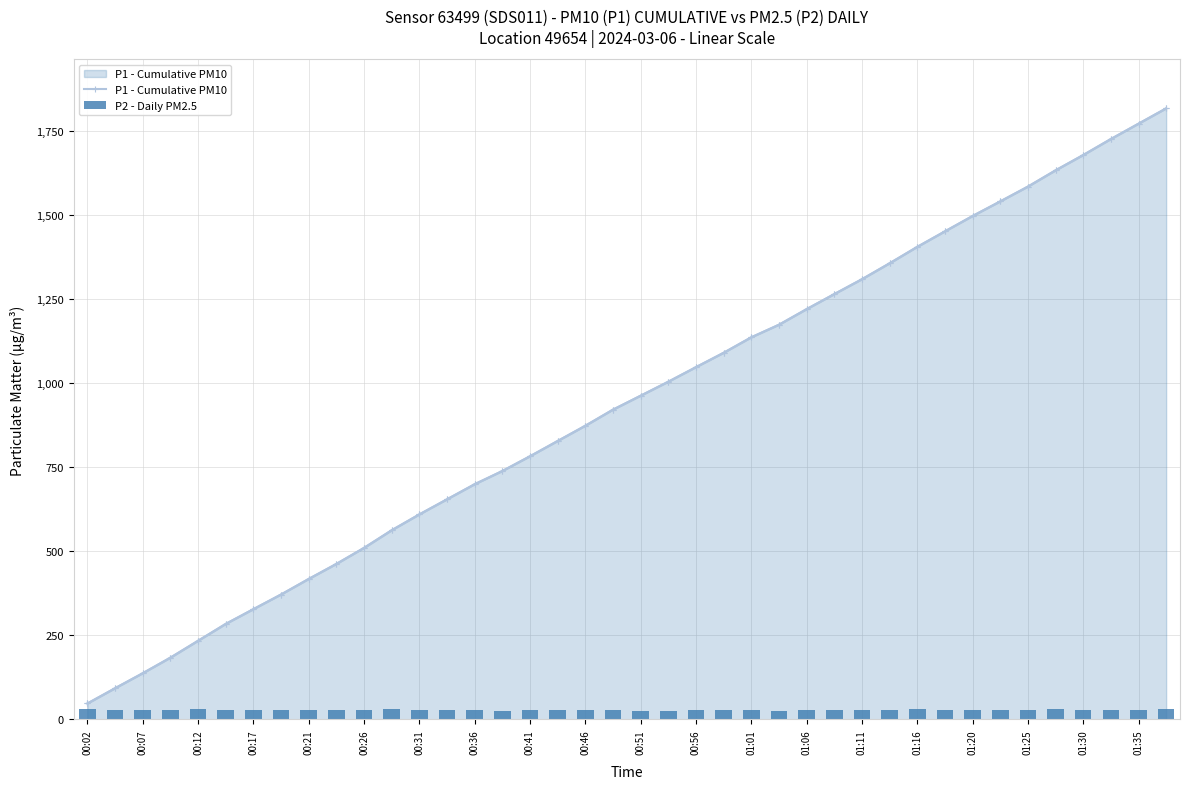

What is the difference between the second highest and minimum values in the P2 - Daily PM2.5 series?

5.6